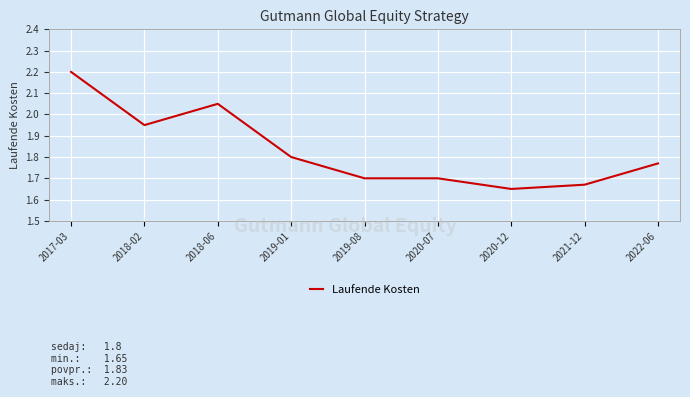

Where is the first local maximum?

2018-06